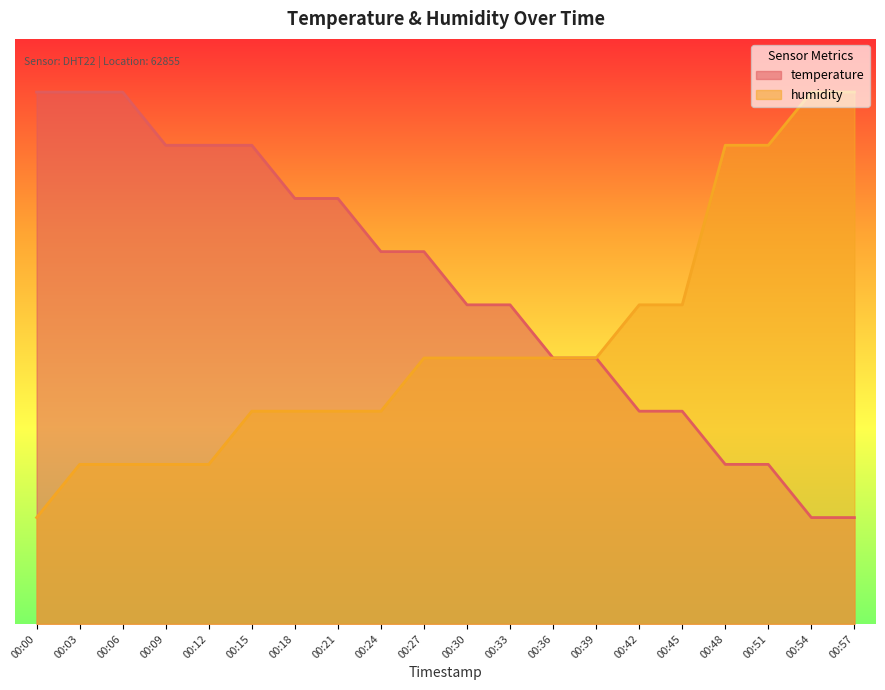

List the series in order of their overall mean, highest first.

temperature, humidity